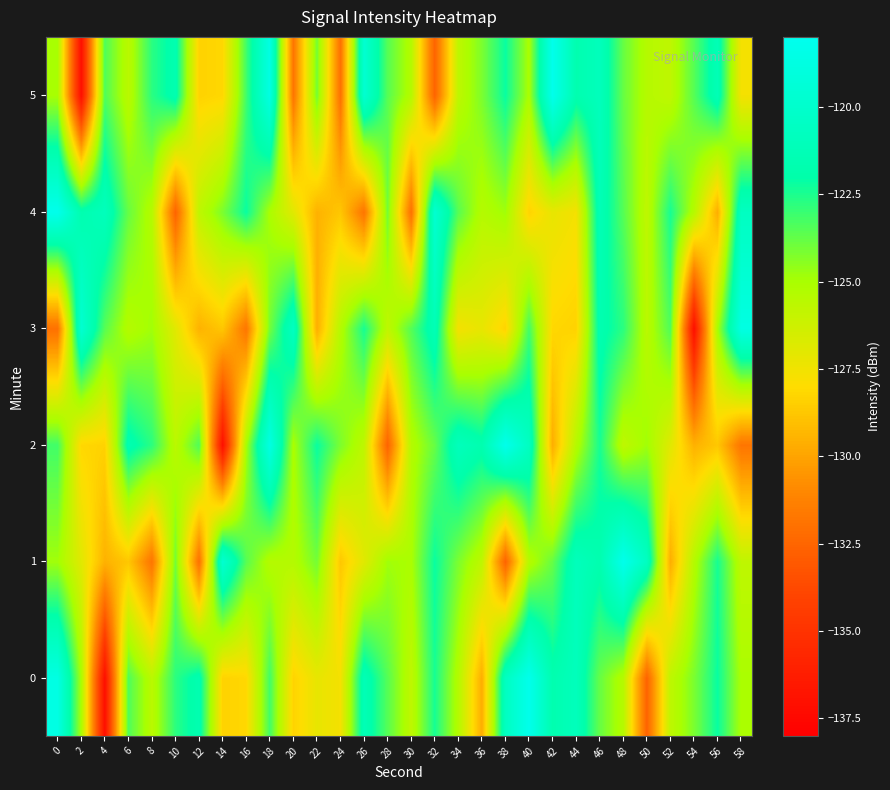

At 4, list the series in order from largest to smallest.

4, 5, 3, 2, 1, 0